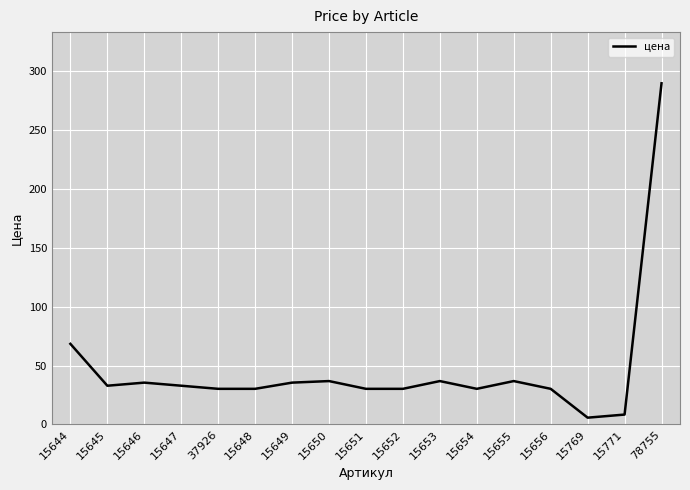

What is the smallest value displayed?

5.8